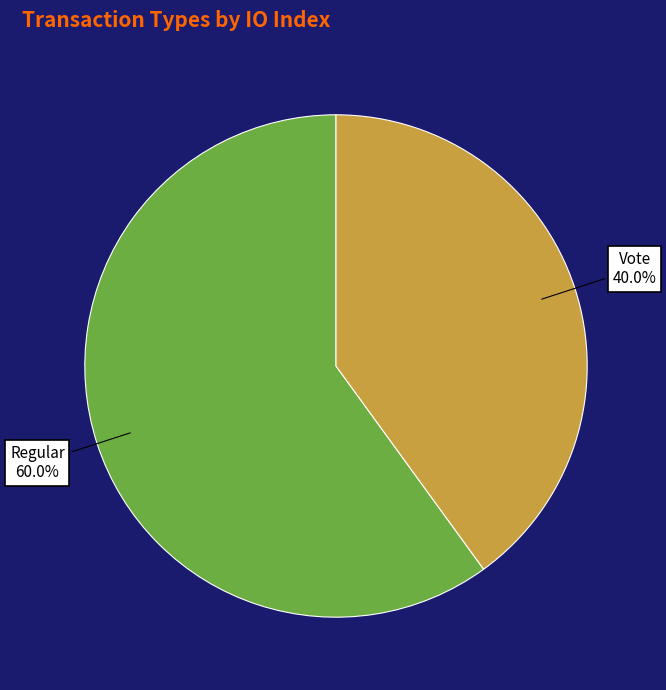

Is it true that Regular is 60% of the pie?

True